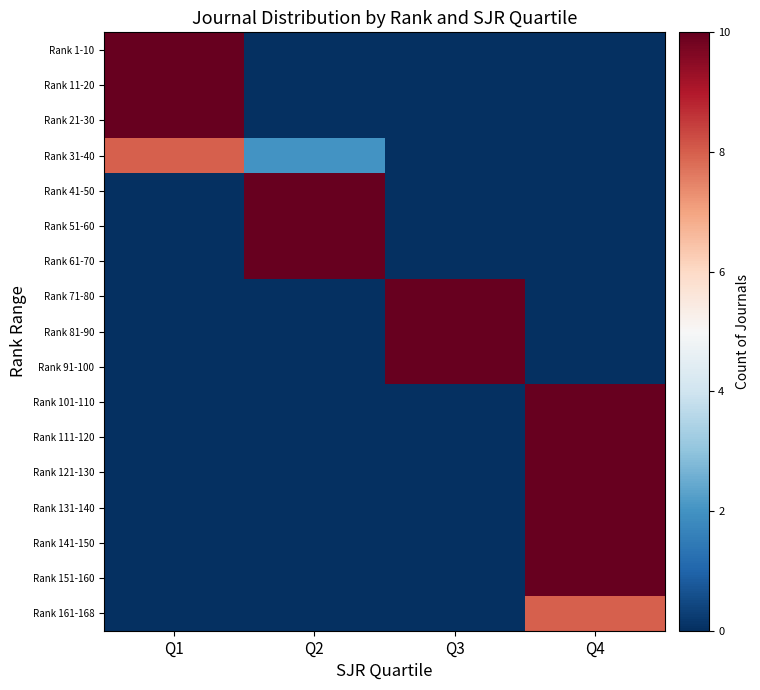

Reading left to right, extract all data points from this chart.

Rank 1-10: Q1=10	Q2=0	Q3=0	Q4=0
Rank 11-20: Q1=10	Q2=0	Q3=0	Q4=0
Rank 21-30: Q1=10	Q2=0	Q3=0	Q4=0
Rank 31-40: Q1=8	Q2=2	Q3=0	Q4=0
Rank 41-50: Q1=0	Q2=10	Q3=0	Q4=0
Rank 51-60: Q1=0	Q2=10	Q3=0	Q4=0
Rank 61-70: Q1=0	Q2=10	Q3=0	Q4=0
Rank 71-80: Q1=0	Q2=0	Q3=10	Q4=0
Rank 81-90: Q1=0	Q2=0	Q3=10	Q4=0
Rank 91-100: Q1=0	Q2=0	Q3=10	Q4=0
Rank 101-110: Q1=0	Q2=0	Q3=0	Q4=10
Rank 111-120: Q1=0	Q2=0	Q3=0	Q4=10
Rank 121-130: Q1=0	Q2=0	Q3=0	Q4=10
Rank 131-140: Q1=0	Q2=0	Q3=0	Q4=10
Rank 141-150: Q1=0	Q2=0	Q3=0	Q4=10
Rank 151-160: Q1=0	Q2=0	Q3=0	Q4=10
Rank 161-168: Q1=0	Q2=0	Q3=0	Q4=8